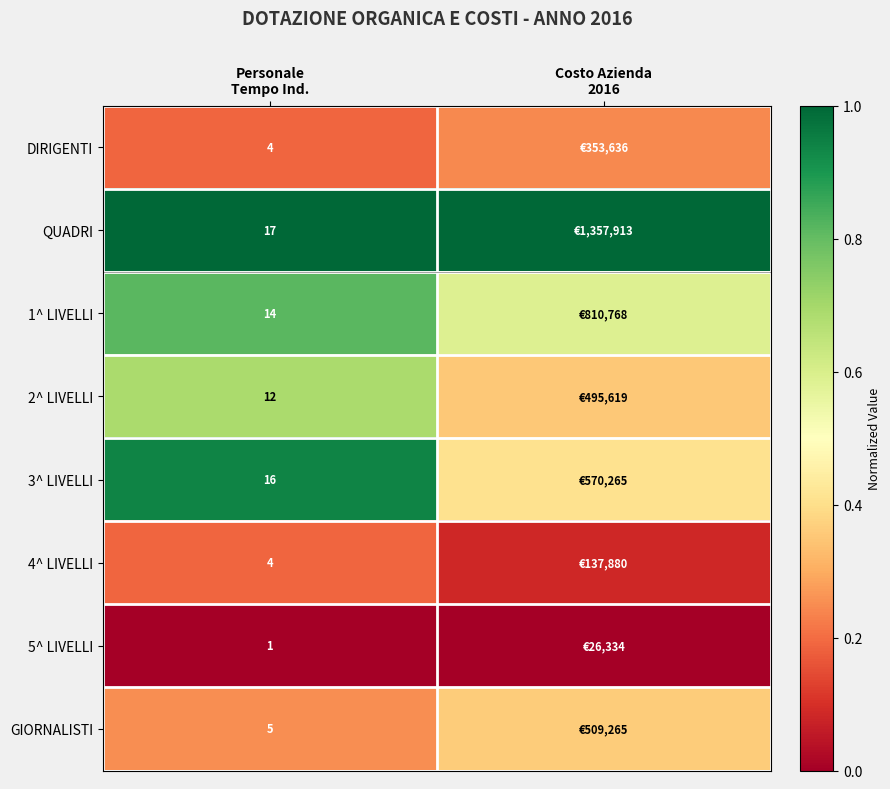

Is it true that GIORNALISTI equals 0.4 at Costo Azienda 2016?

True